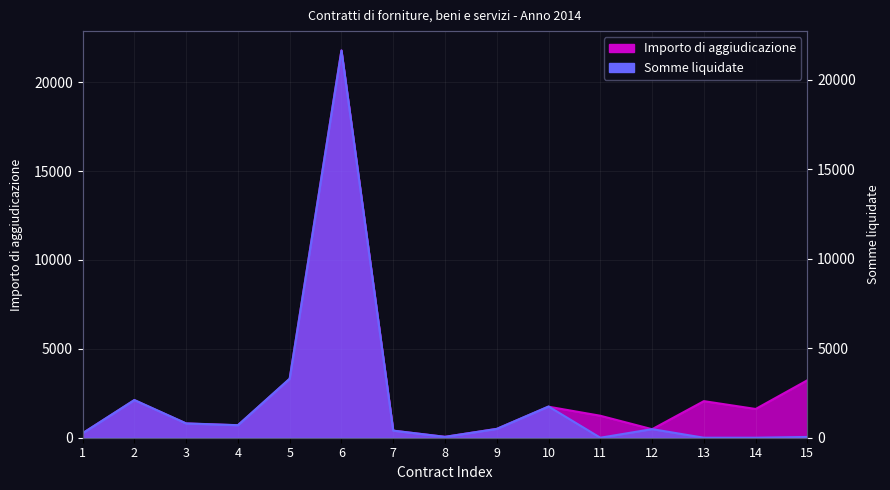

Reading right to left, what are all the values shown in this chart?

Importo di aggiudicazione: 3234.0	1617.0	2058.0	479.6	1236.0	1744.5	495.0	49.5	396.0	21786.7	3300.0	700.0	800.0	2108.0	250.0
Somme liquidate: 42.0	0.0	0.0	479.6	0.0	1744.5	495.0	49.5	396.0	21628.6	3300.0	700.0	800.0	2108.0	250.0